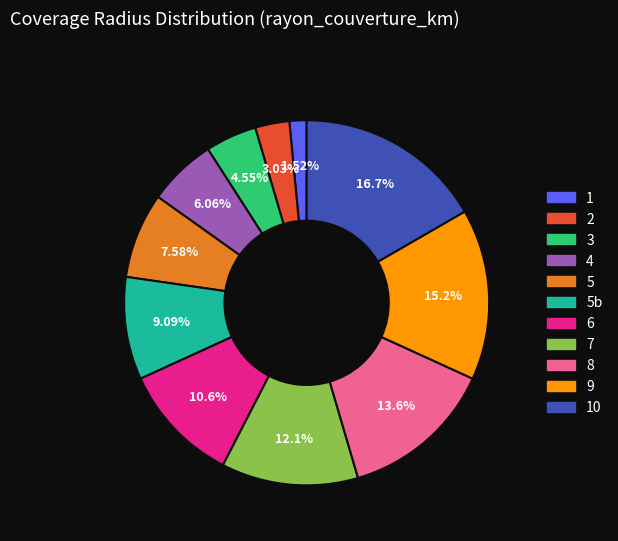

Is there any slice that represents more than half of the pie?

No